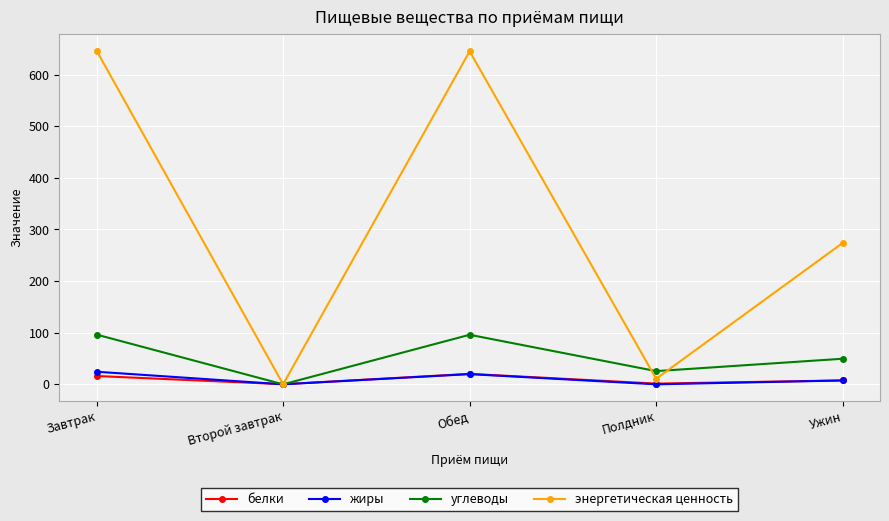

In углеводы, how many points are lower than both neighbors (excluding endpoints)?

2